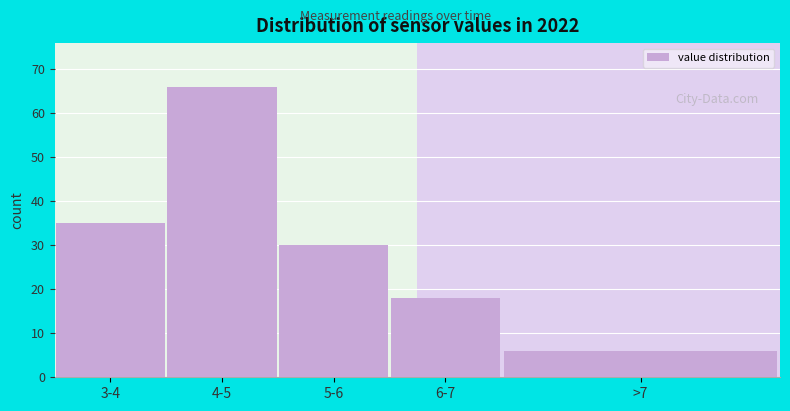

Reading left to right, what are all the values shown in this chart?

35	66	30	18	6